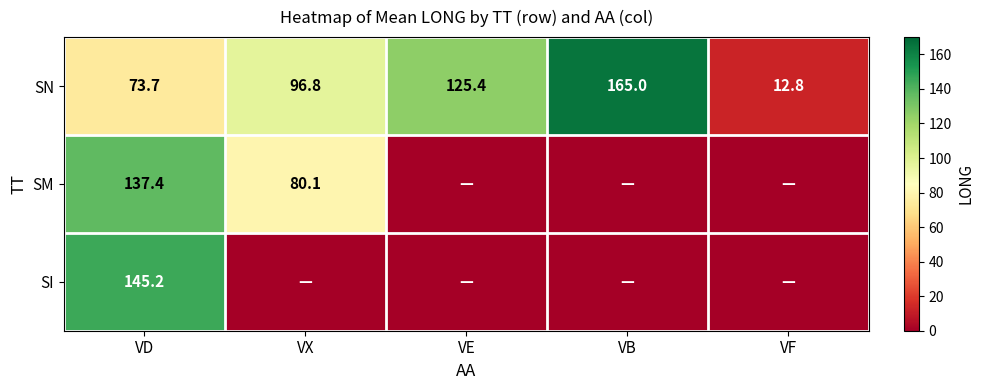

What is the sum of the SN values at VX and VB?

261.8